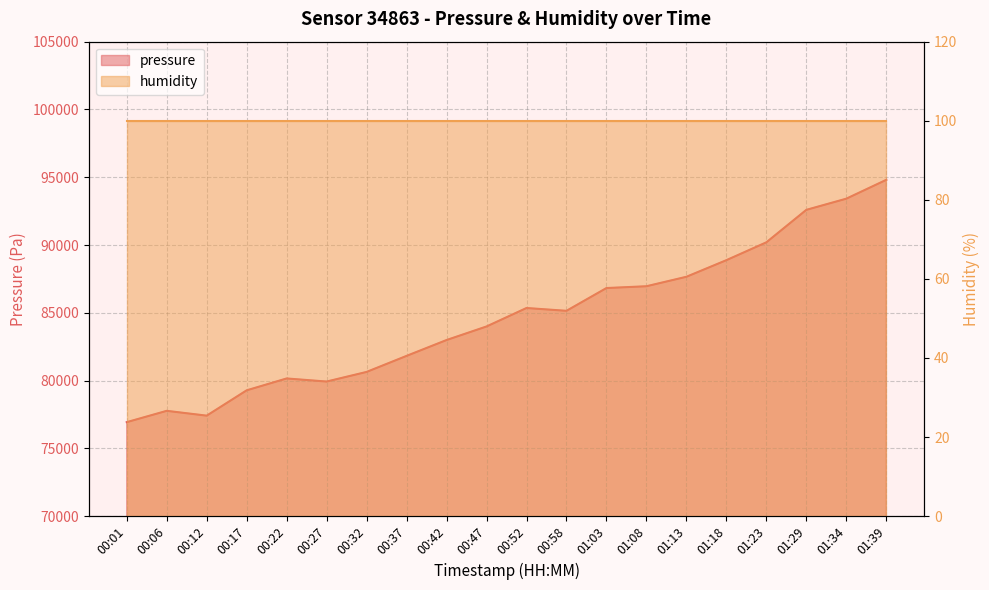

How many data points are above 85145?

10